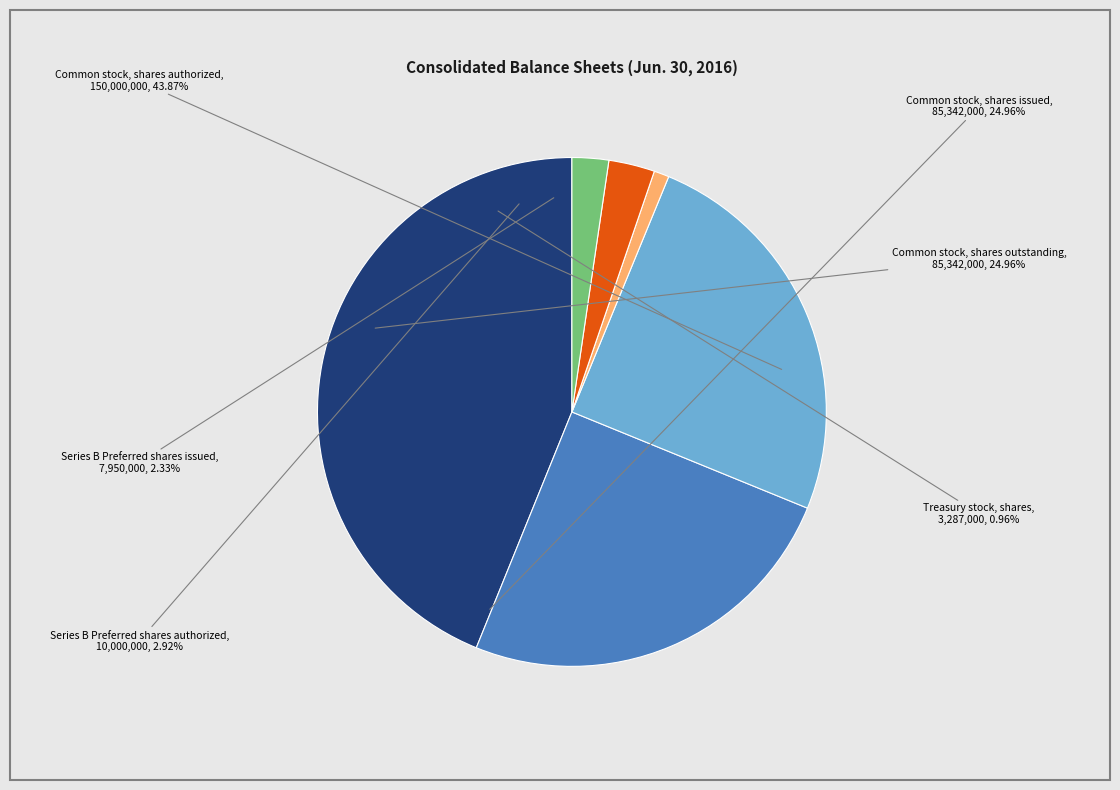

True or false: Common stock, shares issued accounts for 25% of the total.

True